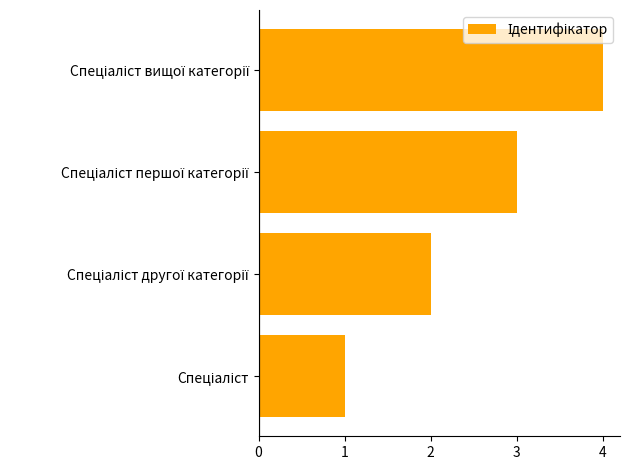

What is the sum of all values?

10